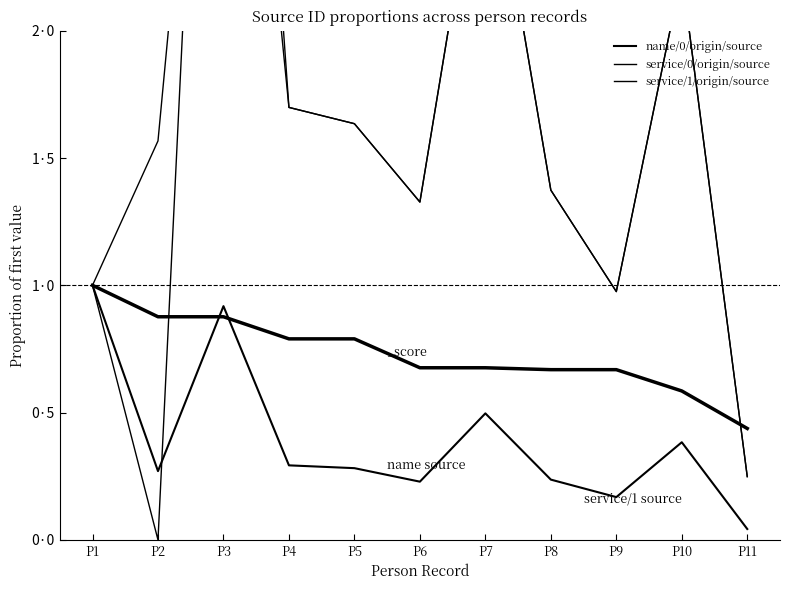

Which series ends up on top after the final intersection of service/1/origin/source and service/0/origin/source?

service/1/origin/source